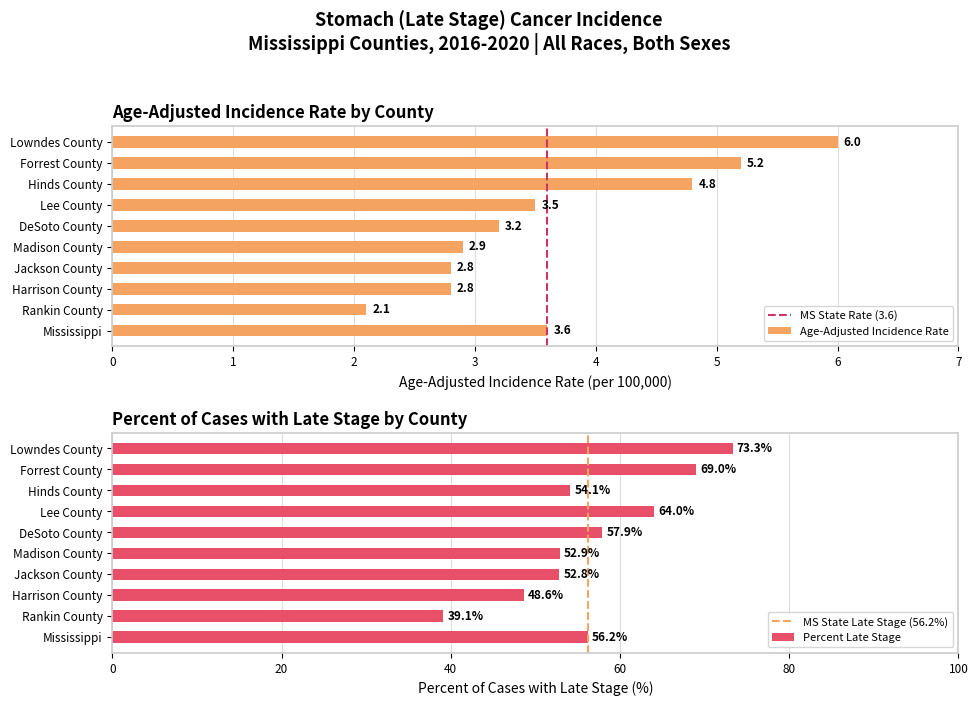

Where does the data first go above 3?

Lowndes County